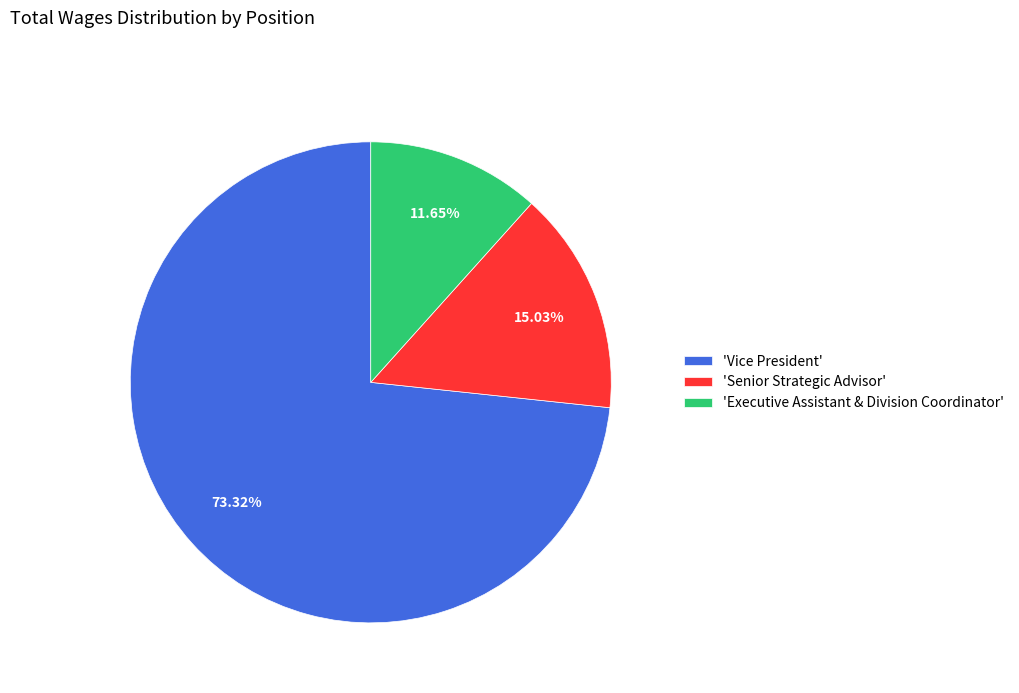

Which has a higher value, 'Executive Assistant & Division Coordinator' or 'Senior Strategic Advisor'?

'Senior Strategic Advisor'